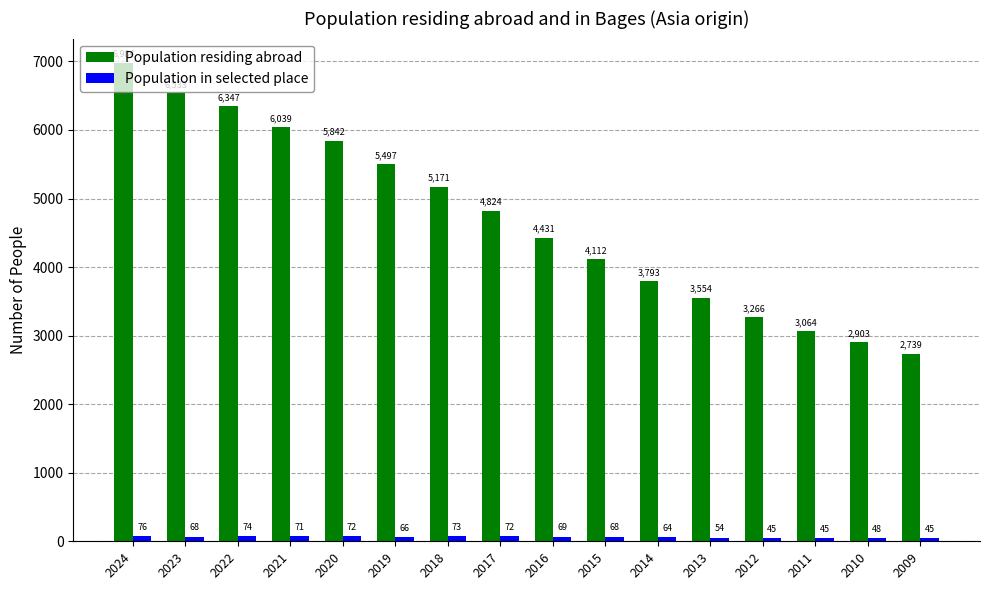

Which series has the largest total across all categories?

Population residing abroad